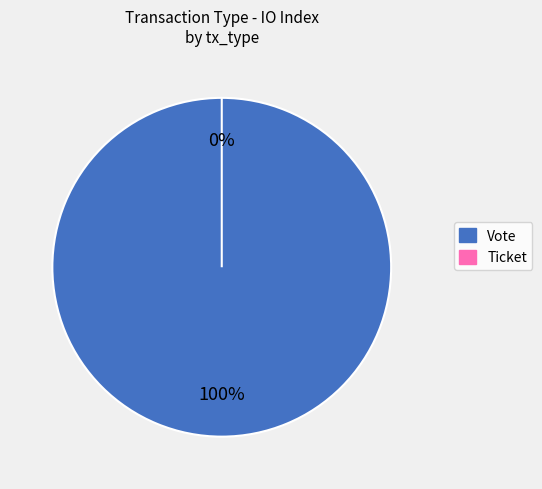

Which slice is the smallest?

Ticket